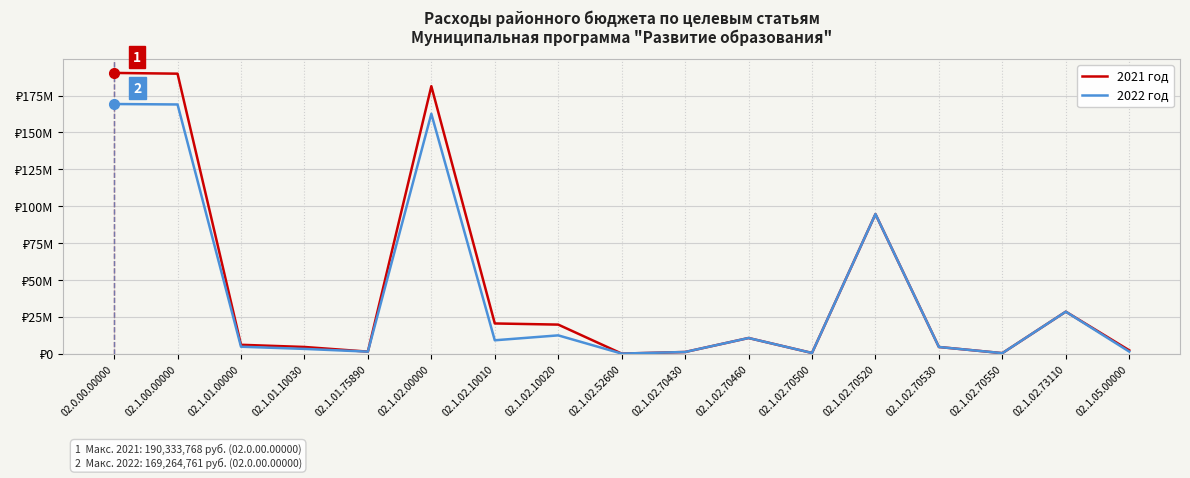

Between 02.1.02.10010 and 02.1.02.10020, which series saw the biggest shift?

2022 год